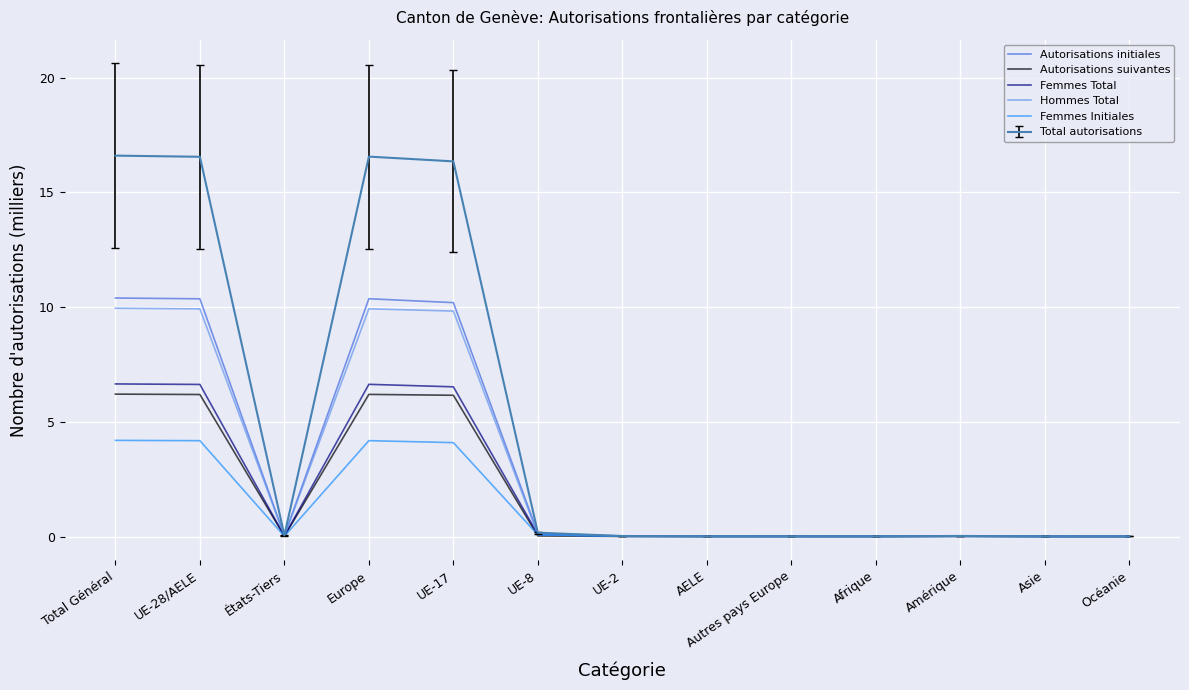

Which series has the largest range (max minus min)?

Total autorisations